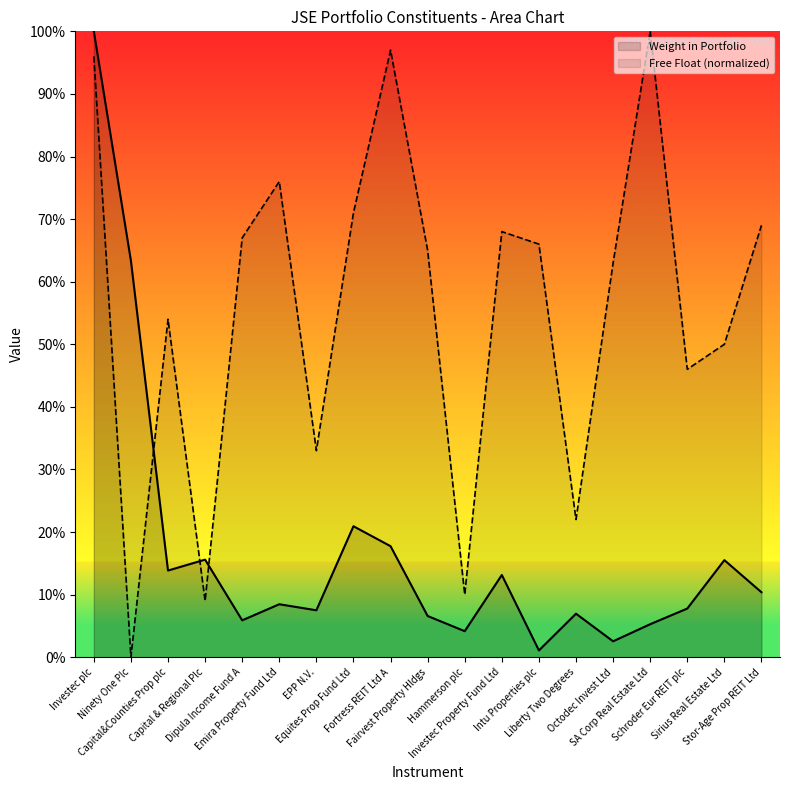

What is the spread (max minus min) of values at Equites Prop Fund Ltd?

0.5